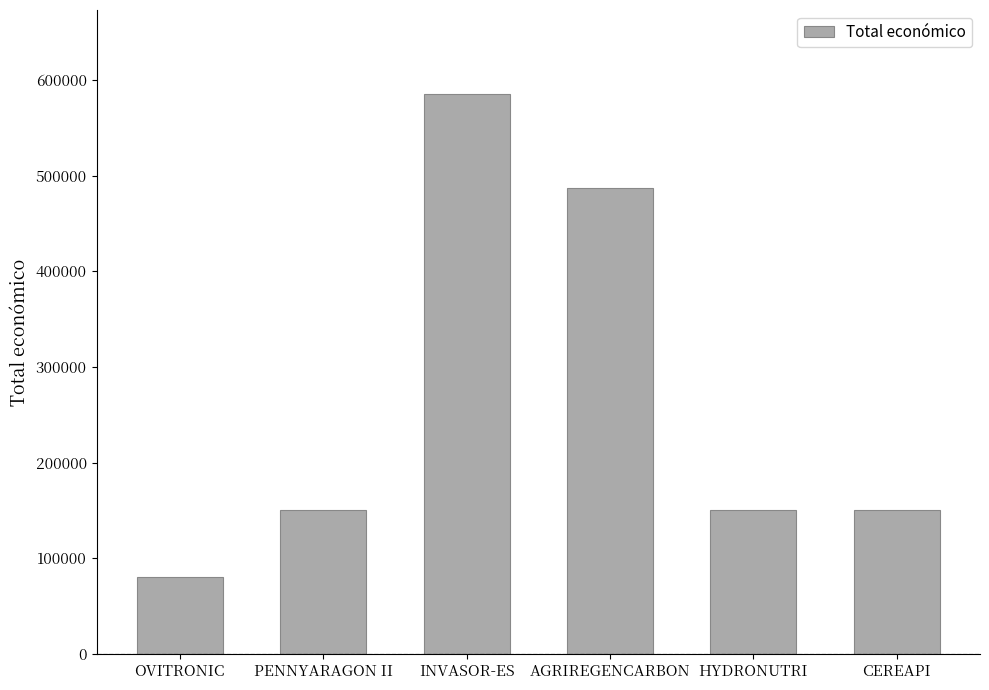

Count the values in the range 150000 to 486756.

4